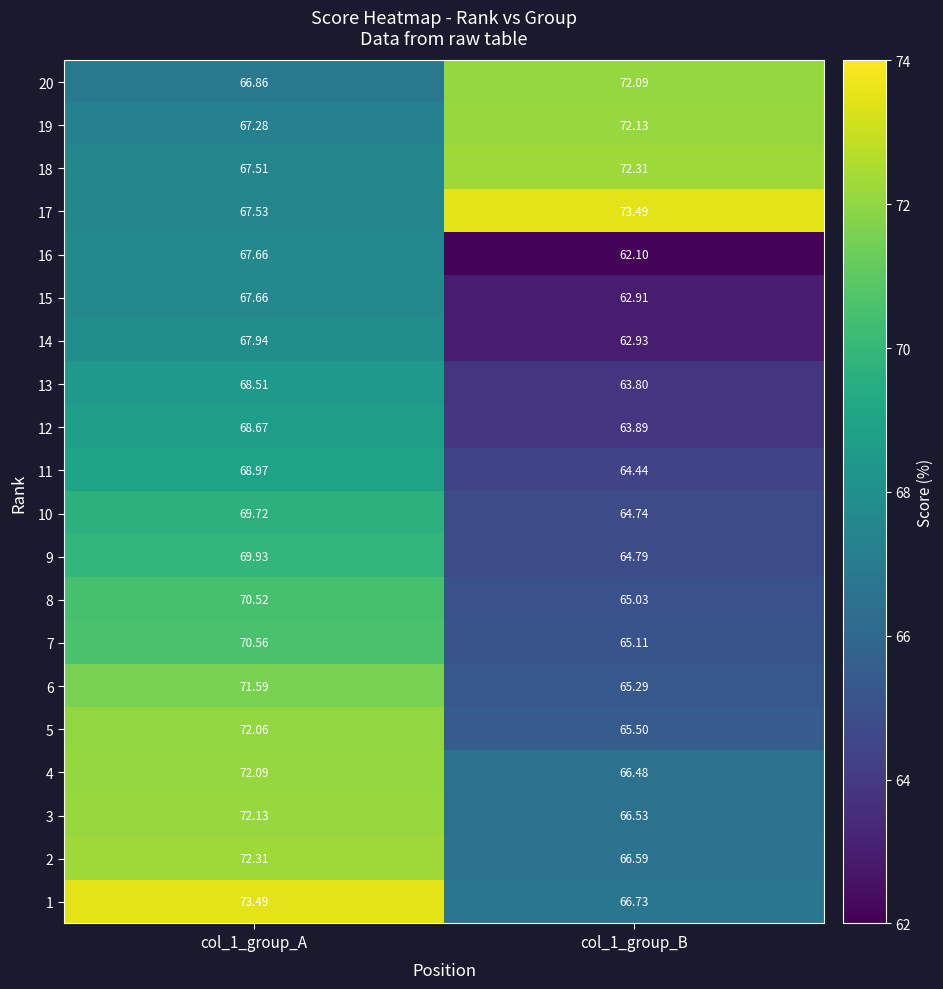

Is the value of 18 at col_1_group_B greater than the value of 13 at col_1_group_B?

Yes